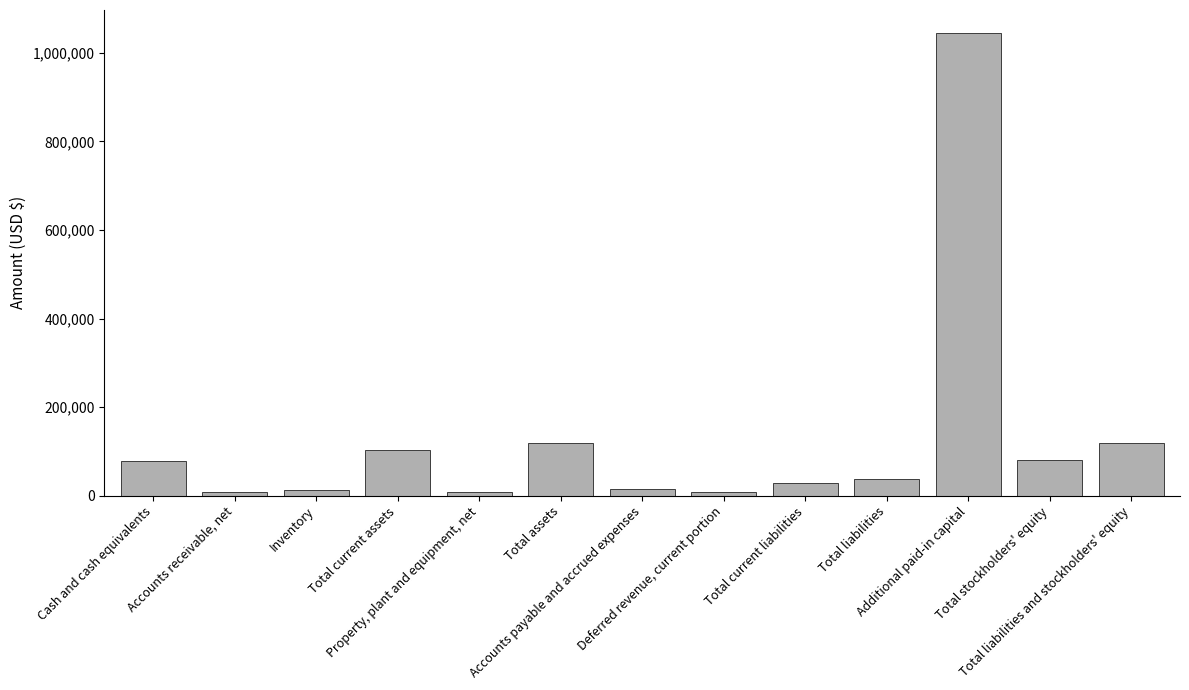

What is the value of the 4th bar from the left?

103398